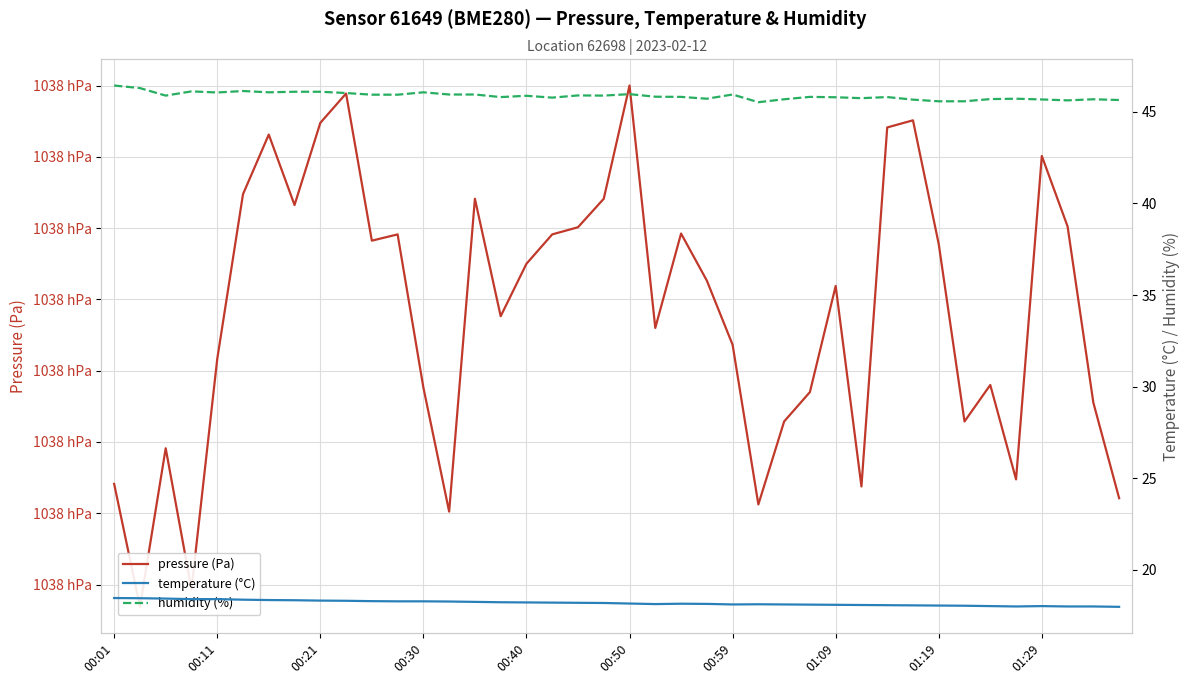

True or false: temperature (°C) and humidity (%) intersect in this chart.

False